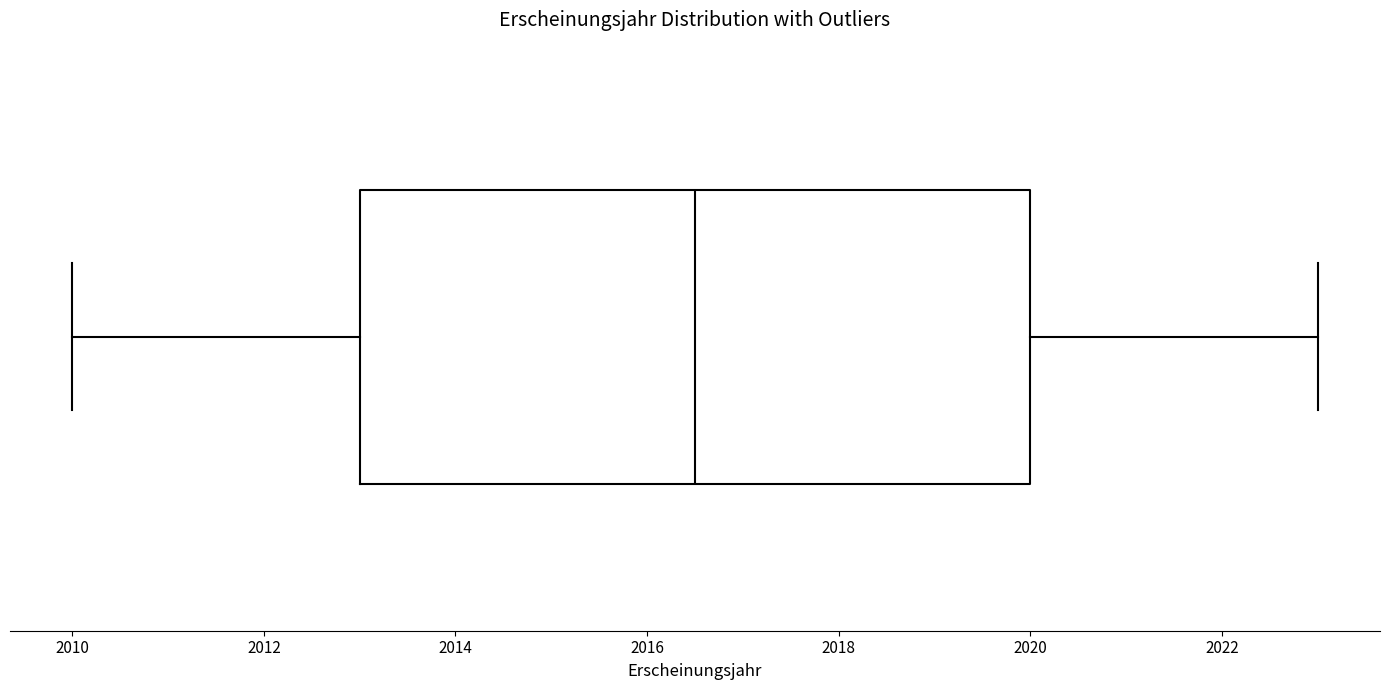

Read this box plot against the x-axis: the position of the median line, the range covered by the box, and the ends of both whiskers. The values are not printed on the chart, so give them approximately, as read against the axis.

median 2016.6, box 2013.0 to 2020.0, whiskers 2010.0 to 2023.0